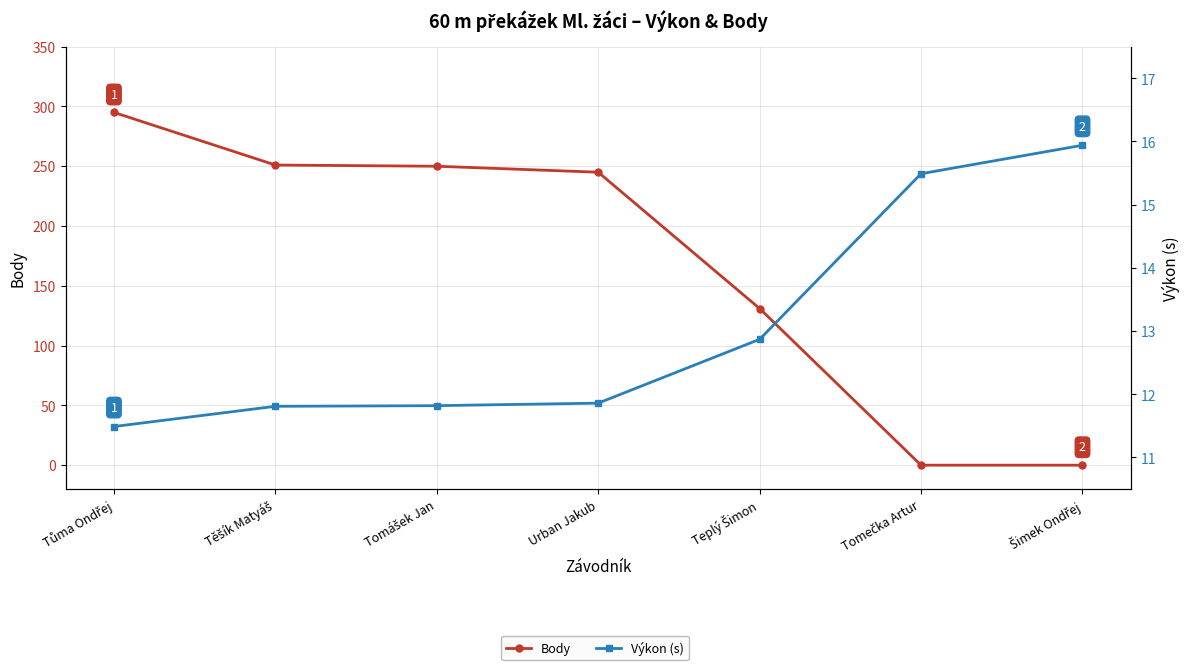

Where does the Body series first go above 245?

Tůma Ondřej